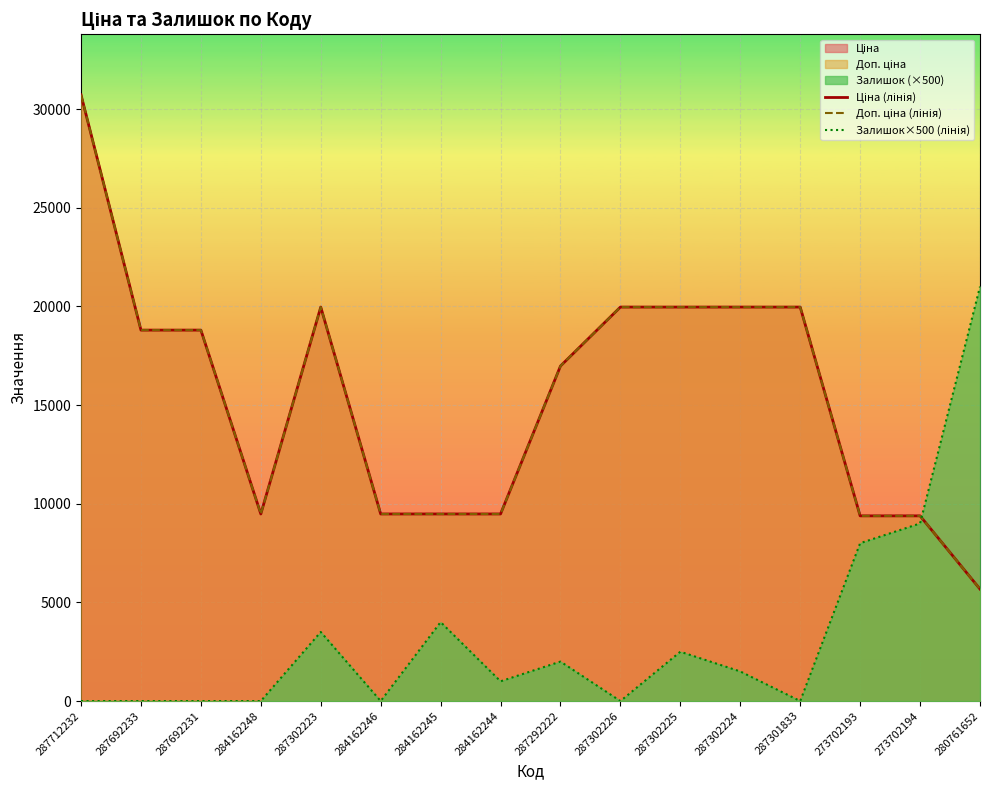

Is it true that Доп. ціна (лінія) equals 6934.3 at 287292222?

False